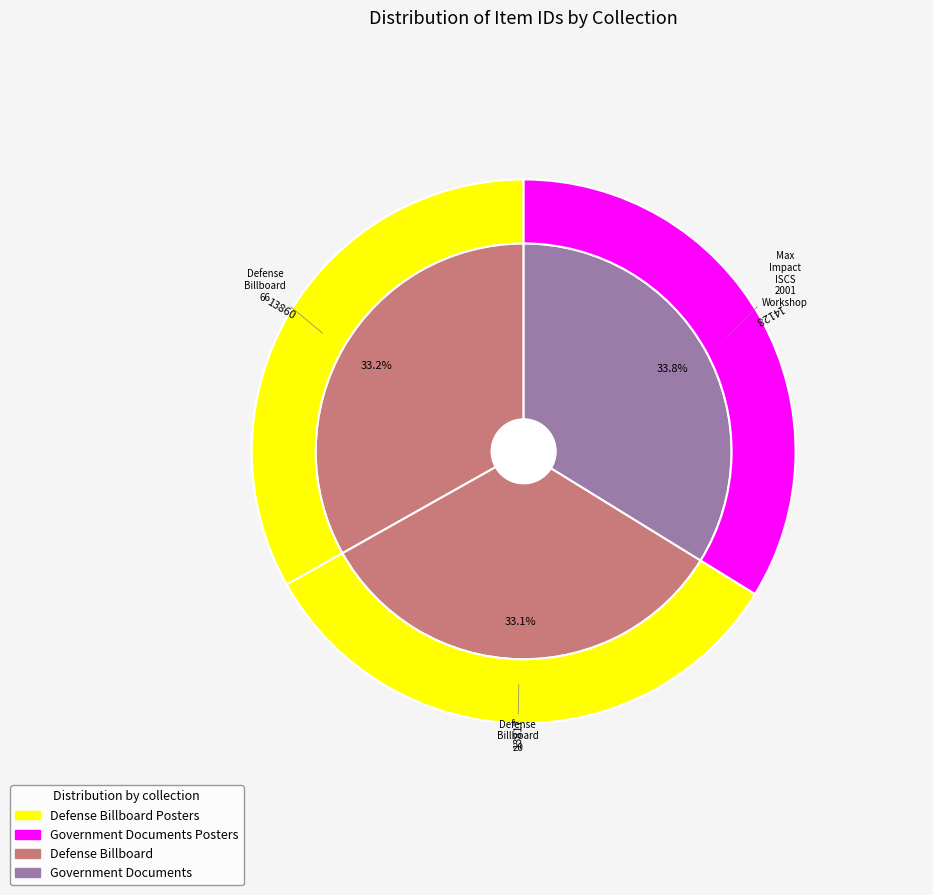

How many slices are in this pie chart?

3